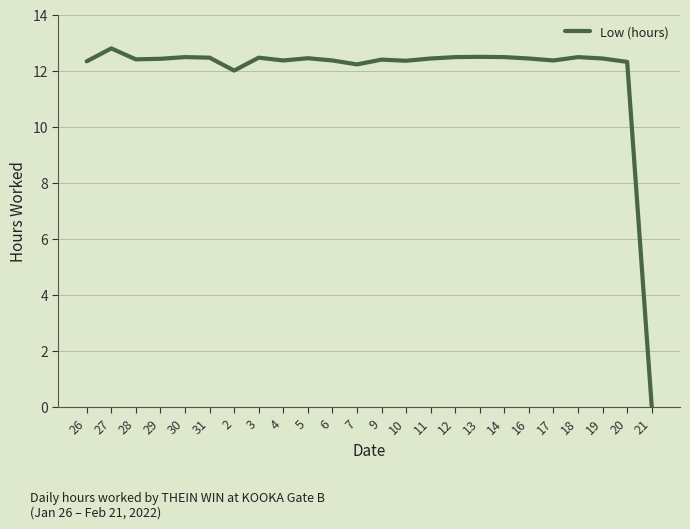

The value at 18 is 17.8. True or false?

False